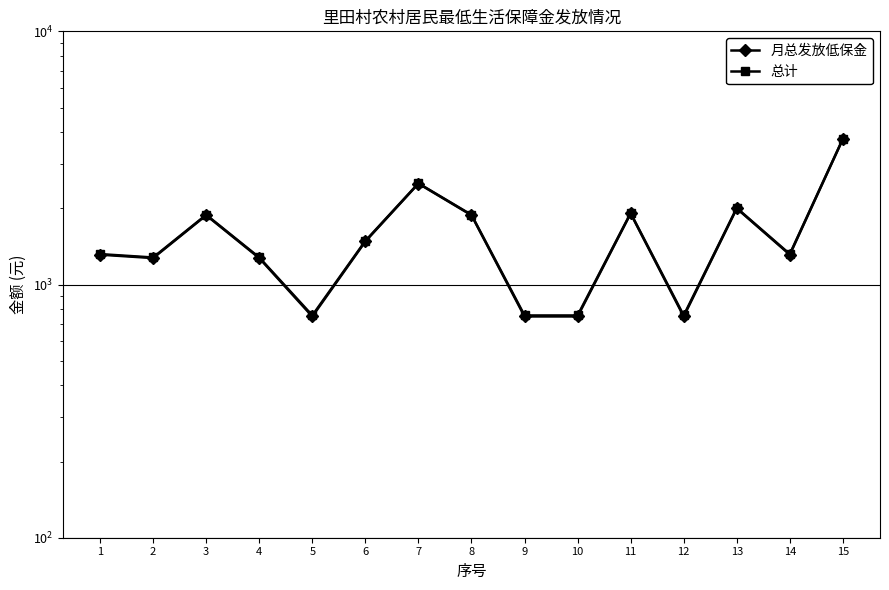

At which label does 月总发放低保金 reach its minimum?

5